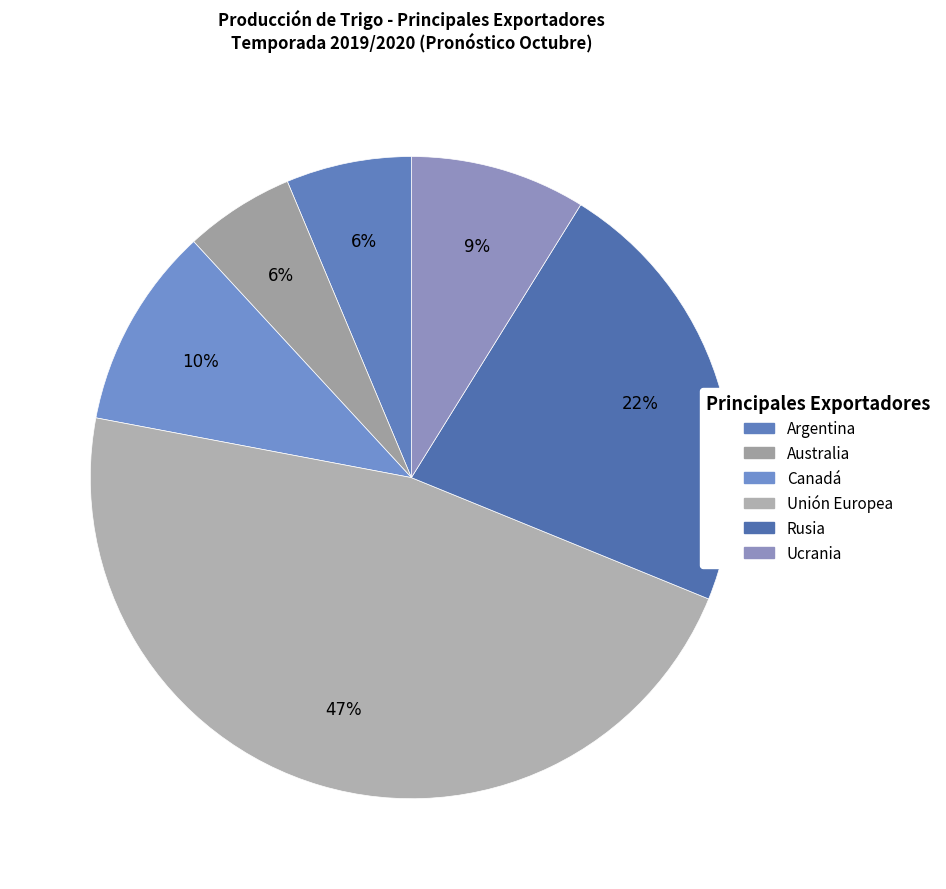

To the nearest percent, what is the difference between the Ucrania and Argentina slice percentages?

3%